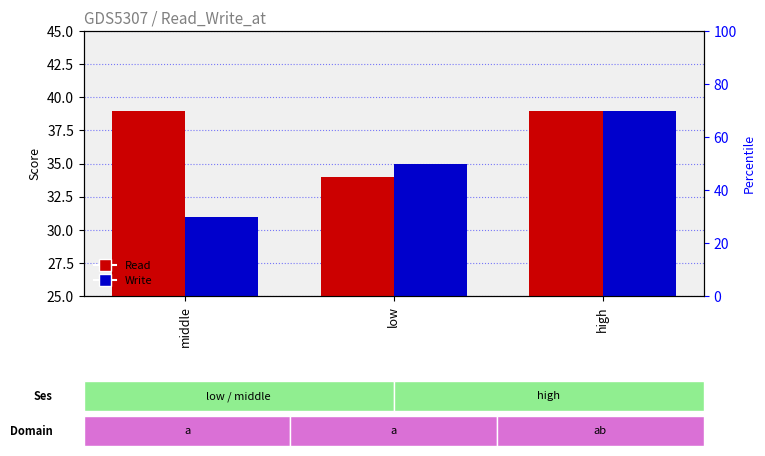

Which category has the highest value in the Read series?

middle